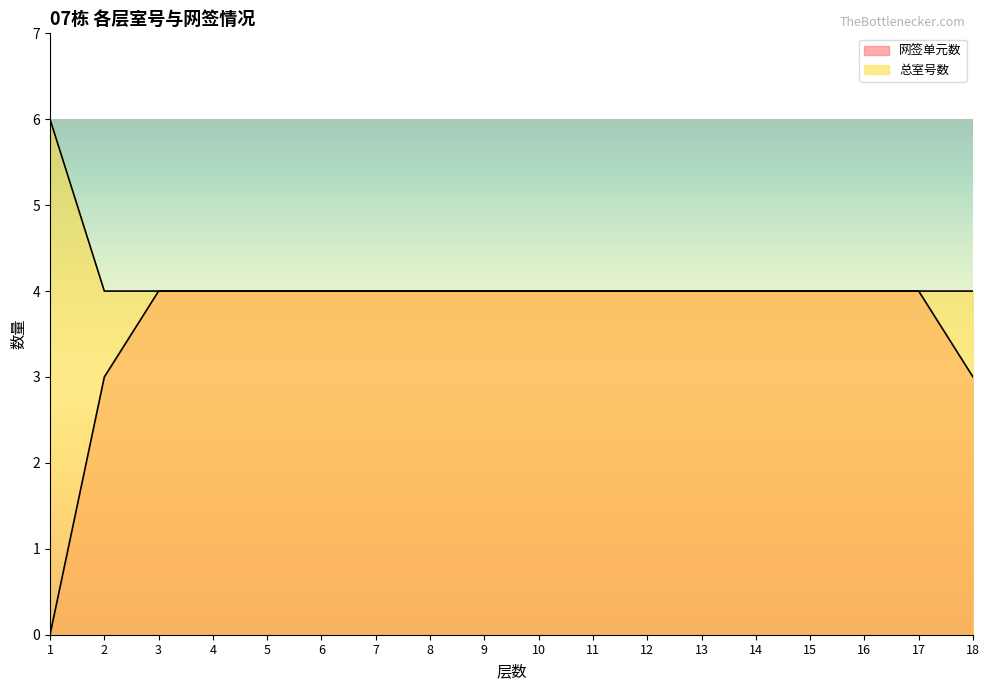

How many data points does each series have?

18